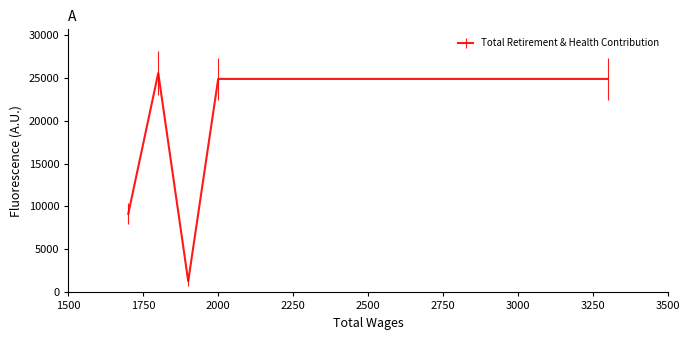

How many distinct data groups are displayed?

1